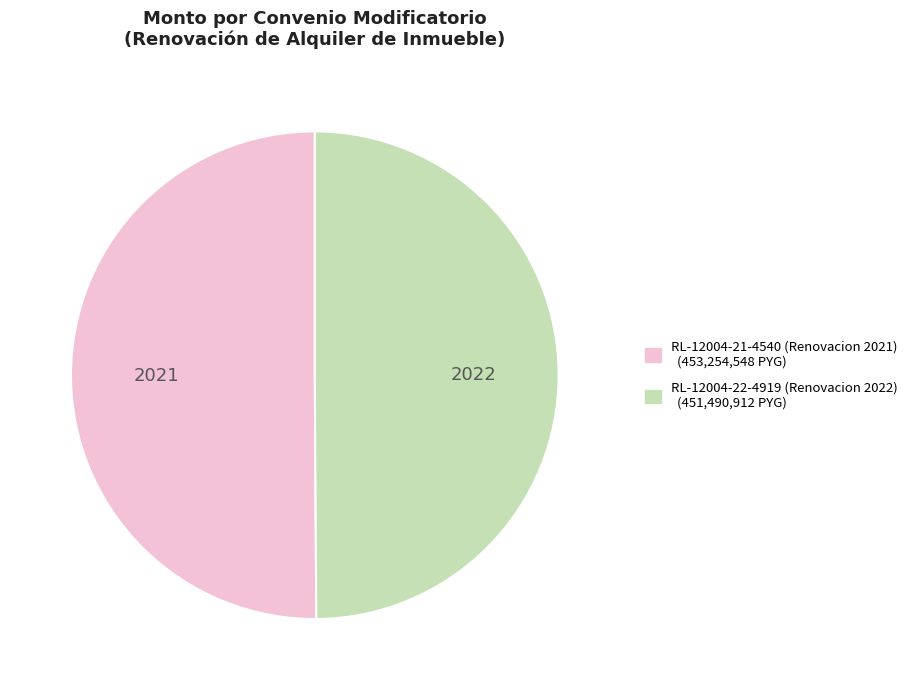

How many segments does this pie chart have?

2